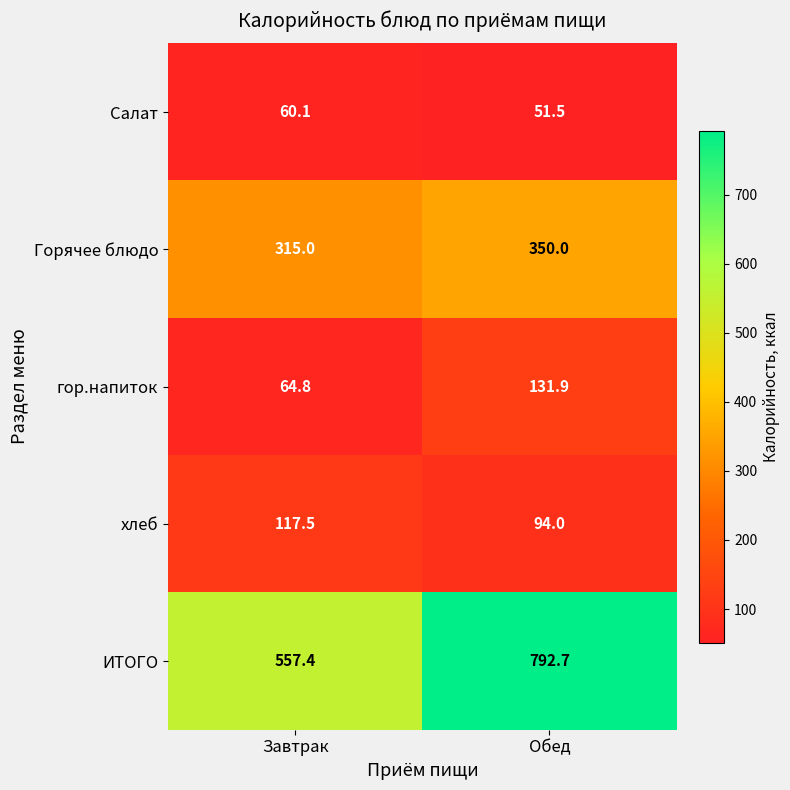

How many values in the Салат series are below 60?

1